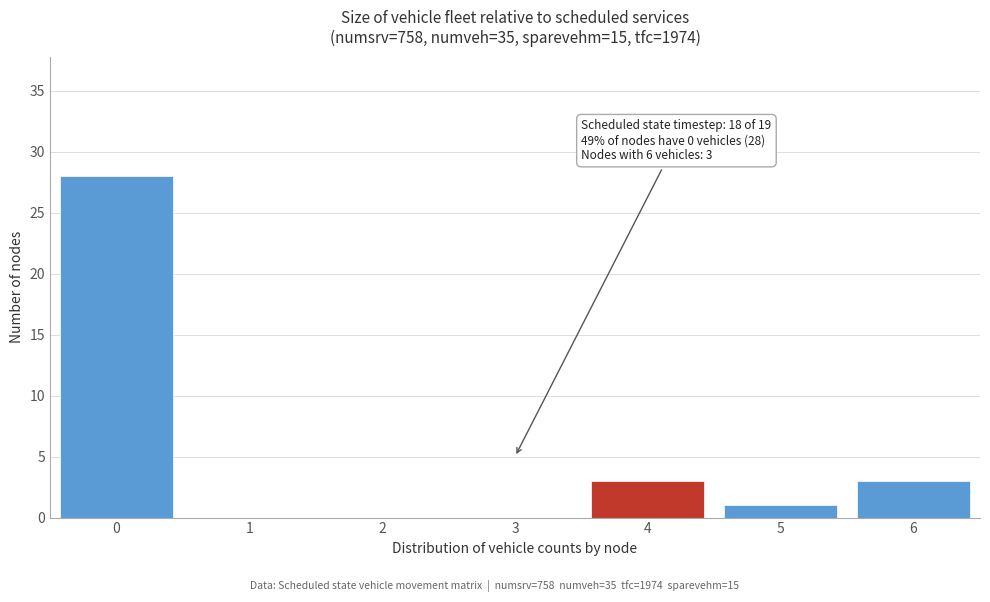

Reading left to right, list all the values displayed in this chart.

0=28	1=0	2=0	3=0	4=3	5=1	6=3